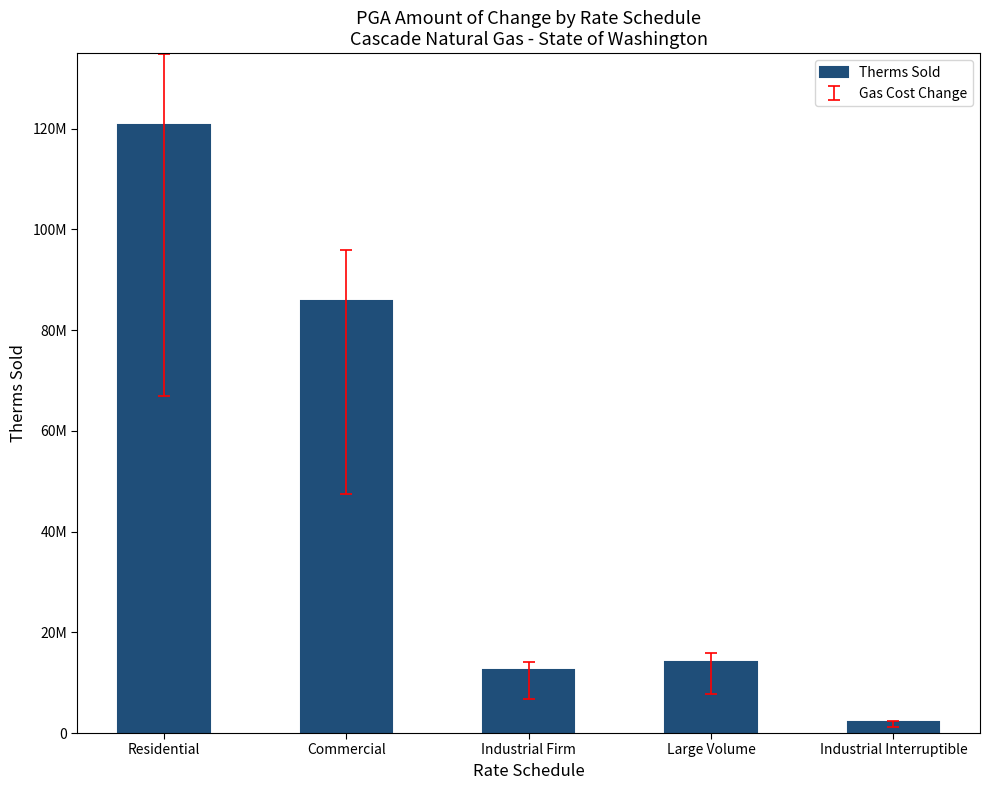

What is the average value?

47045083.4